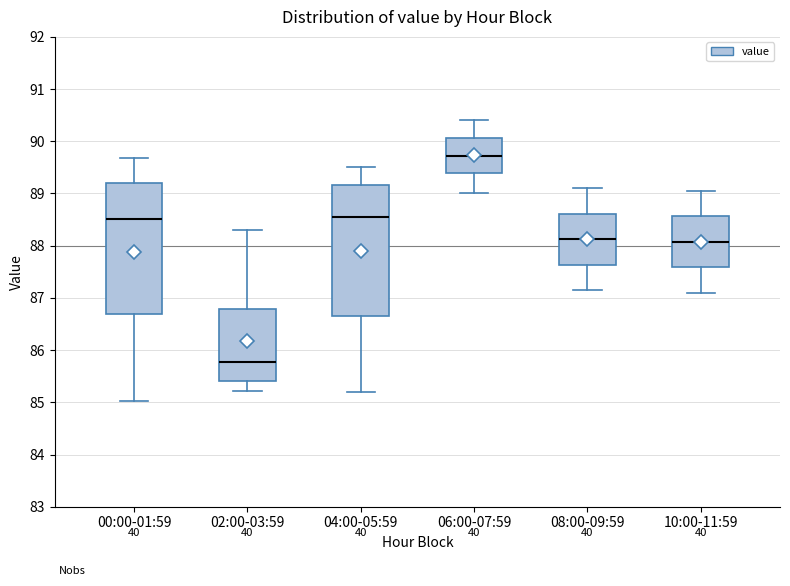

Which box has the highest median line?

06:00-07:59